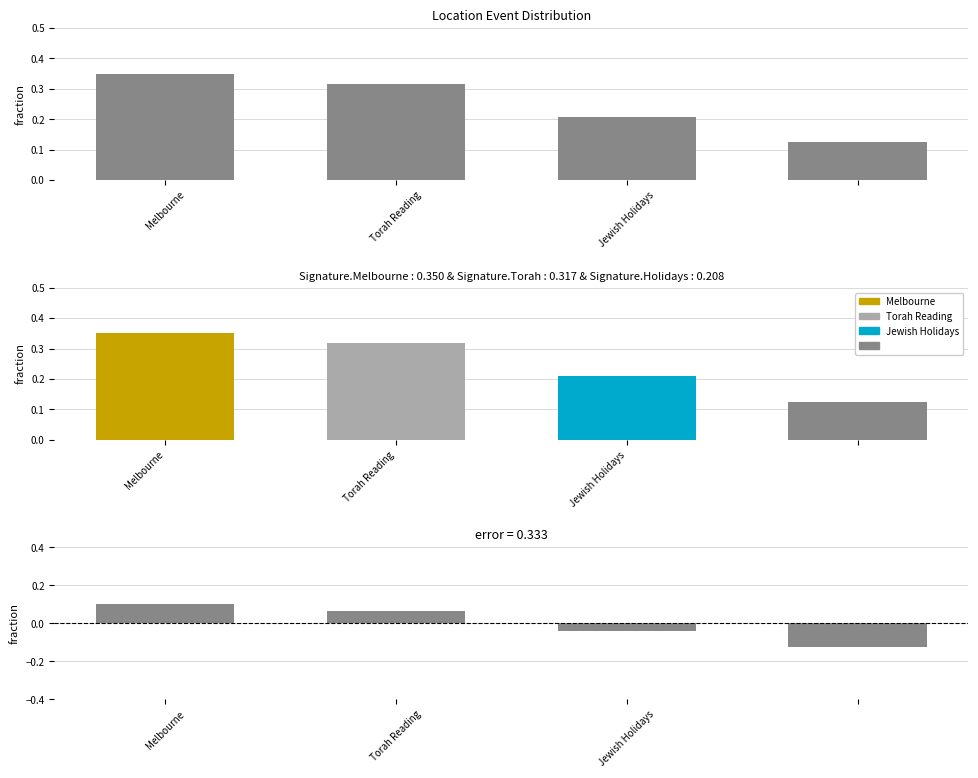

How many fraction values are between 0 and 1?

4